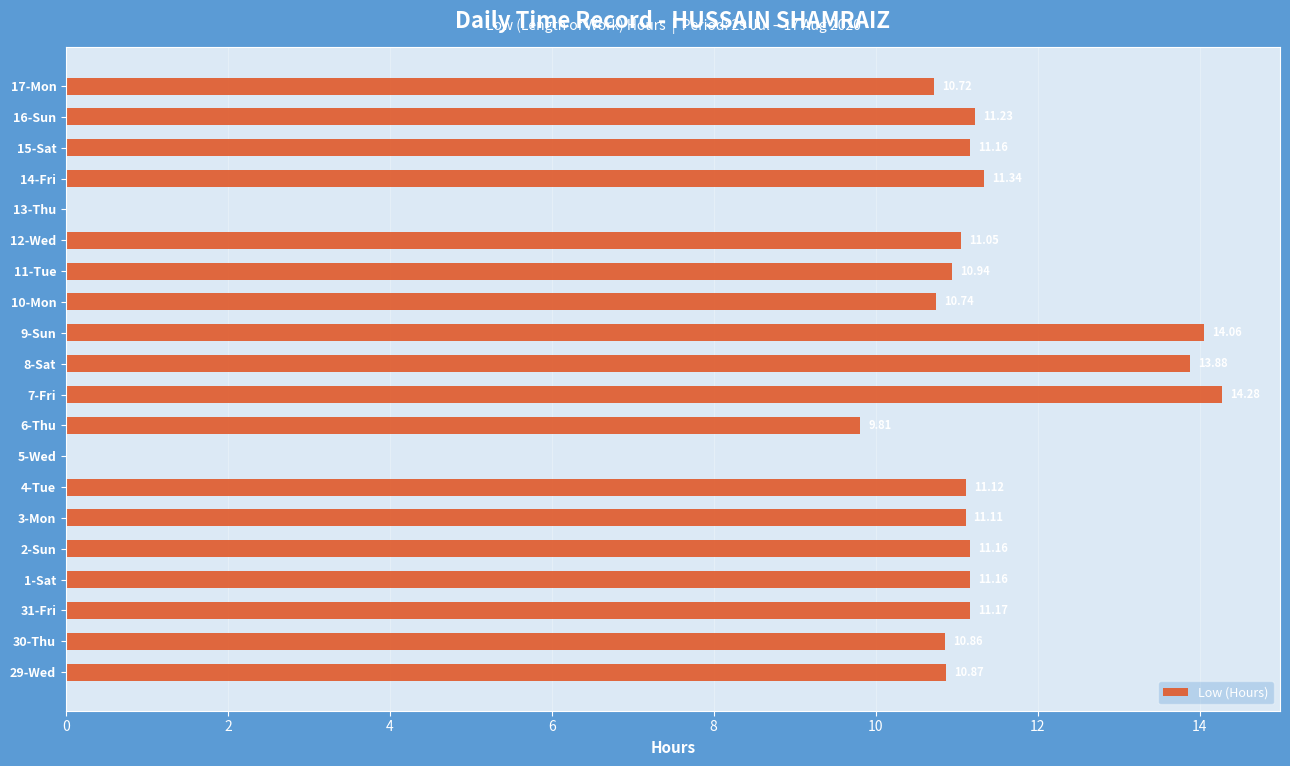

What is the change in value from 30-Thu to 12-Wed?

+0.2